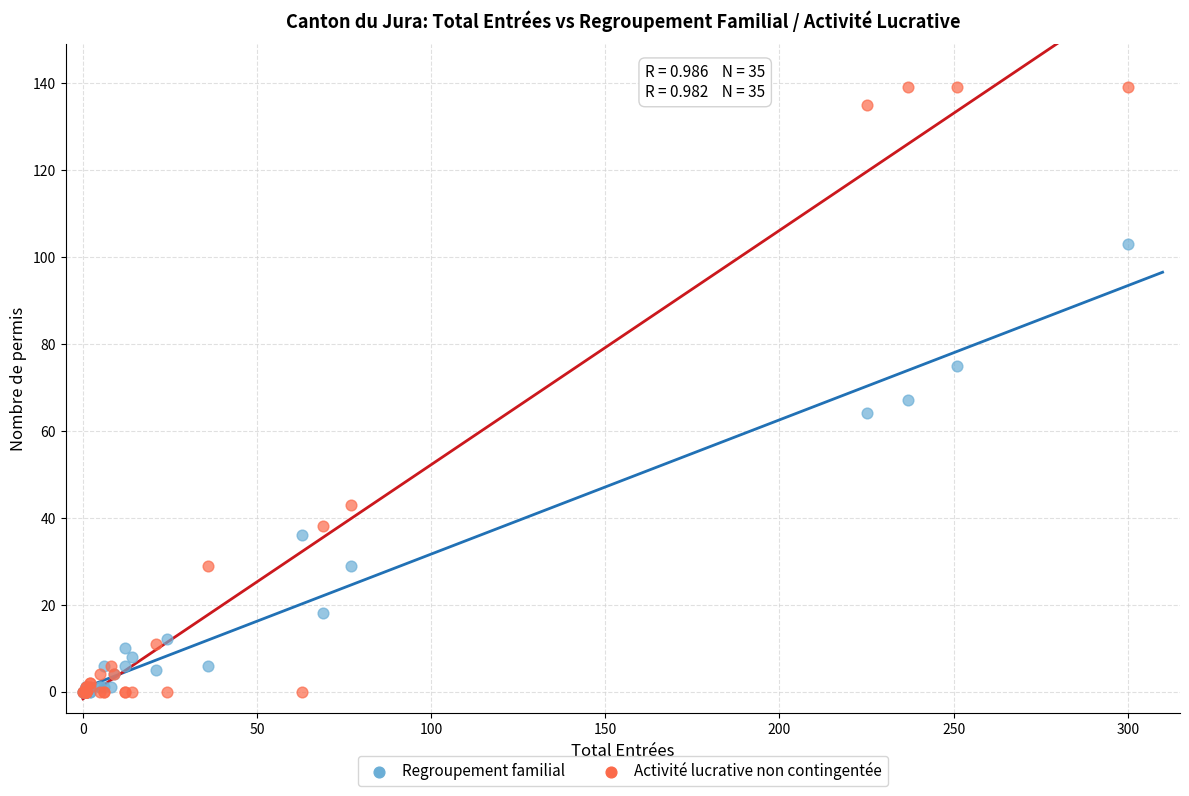

In the Regroupement familial series, what Y value is closest to 51?

64